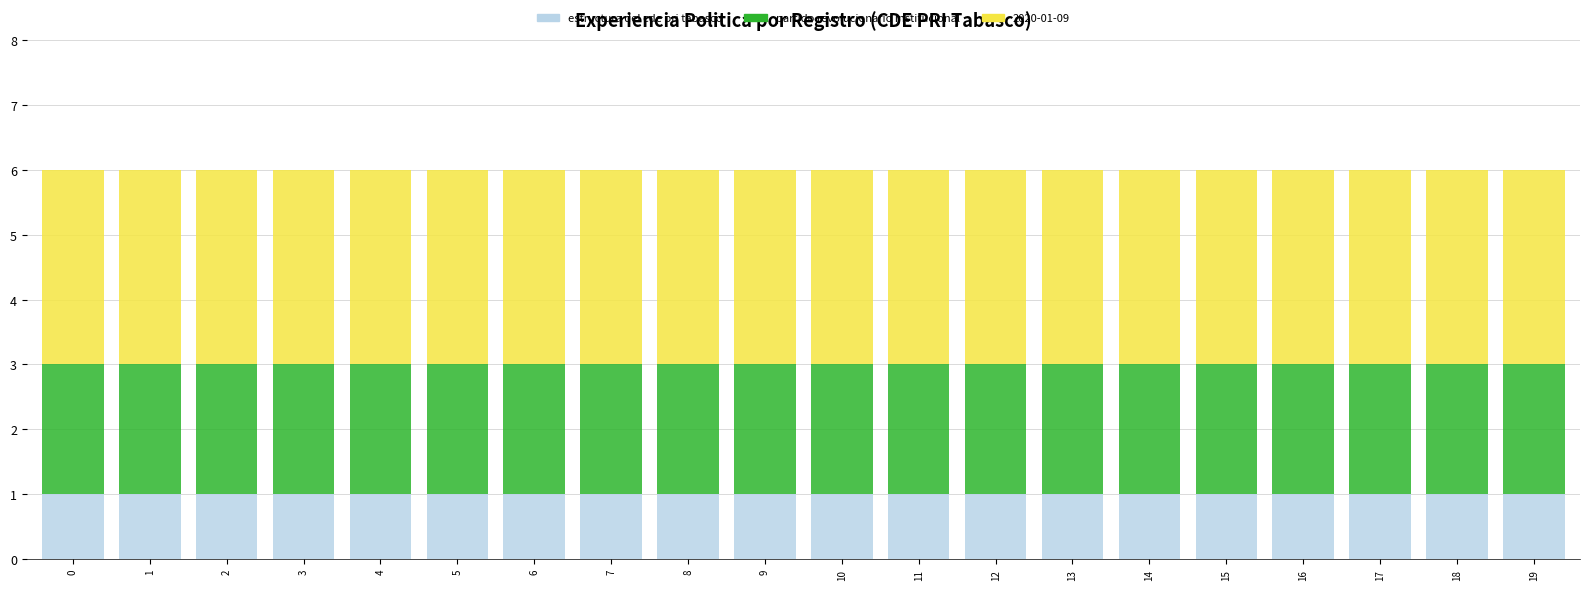

What is the sum of all estructura del cde pri tabasco values?

20